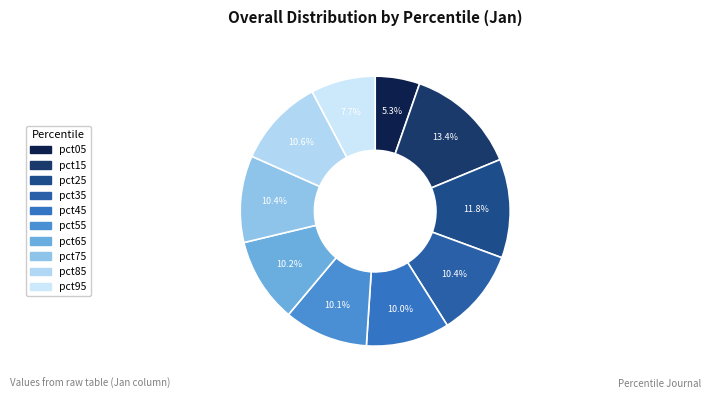

What percentage do pct25 and pct75 together represent?

22.2%